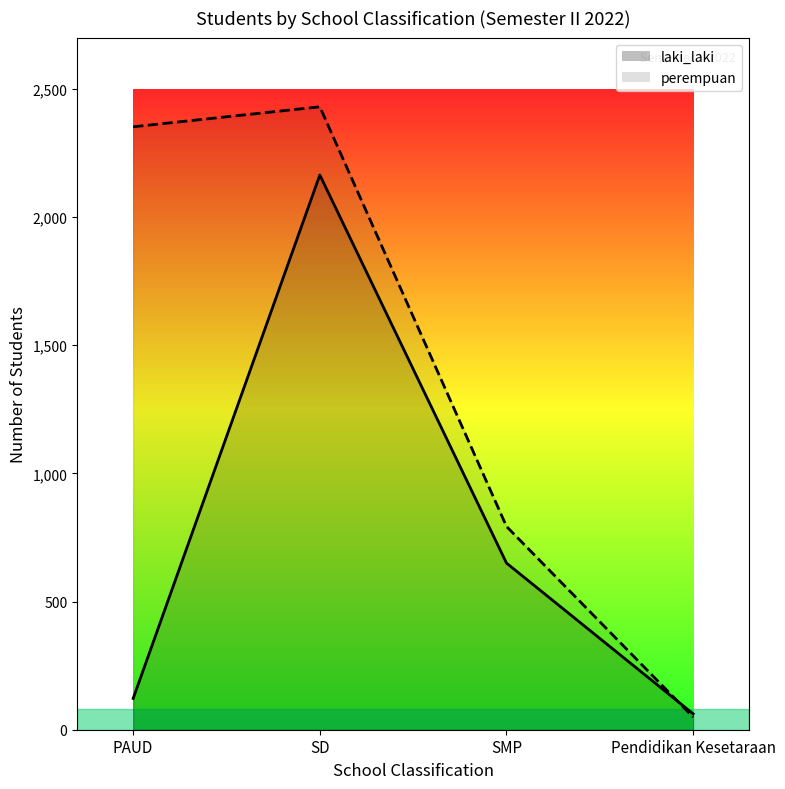

Rank the series by their maximum value, from lowest to highest.

laki_laki, perempuan